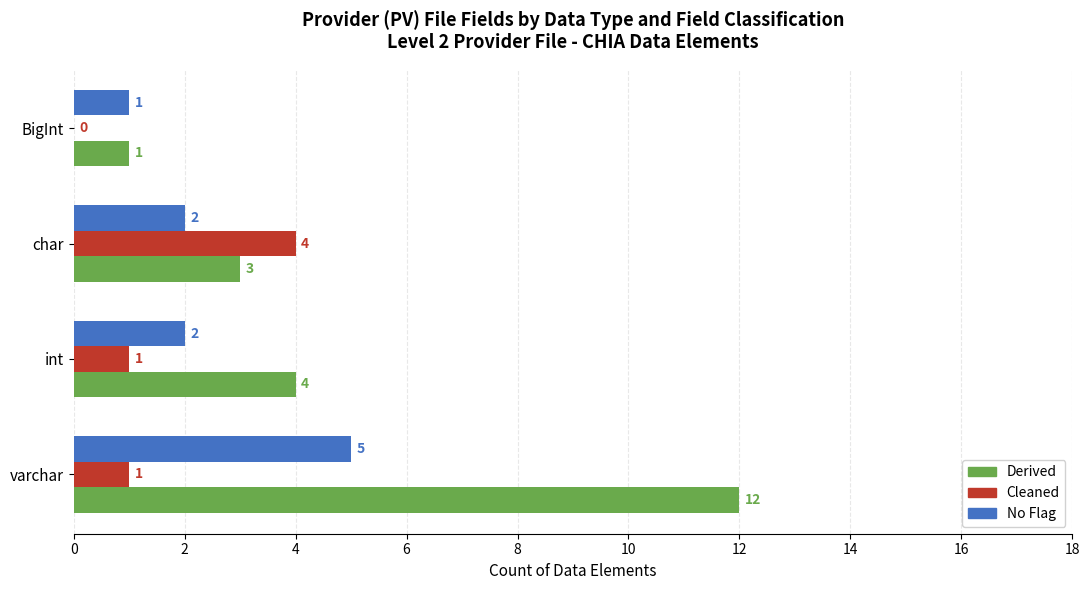

What is the highest value of the Cleaned series?

4